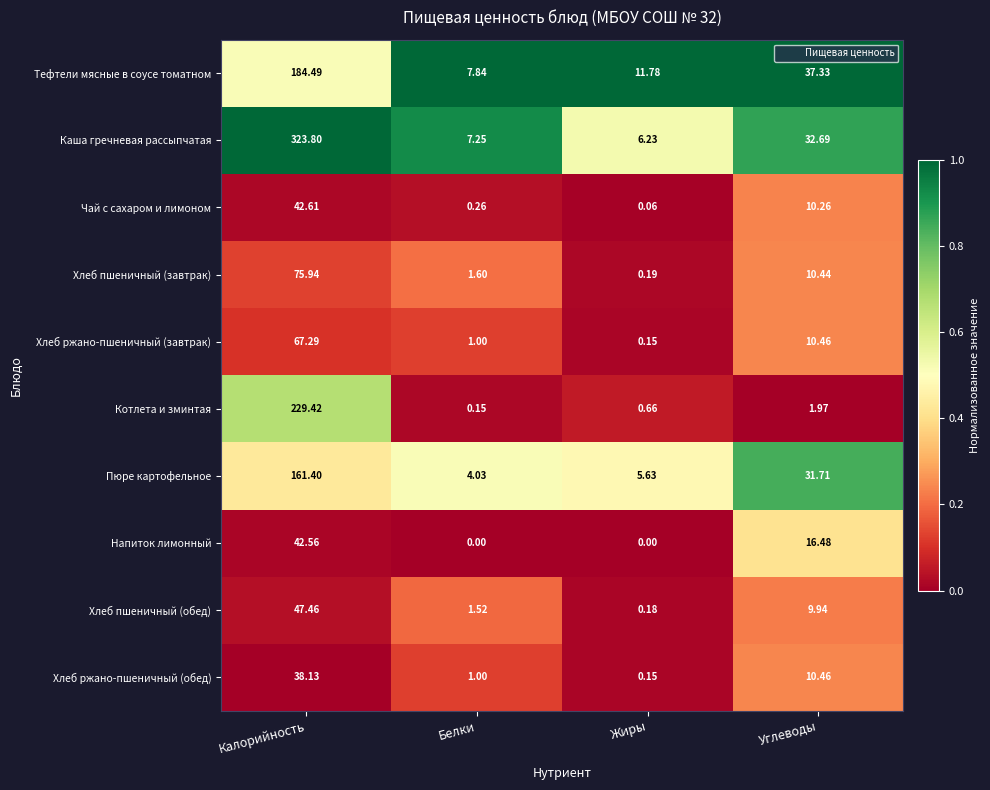

Where does the Тефтели мясные в соусе томатном series first go above 37?

Калорийность